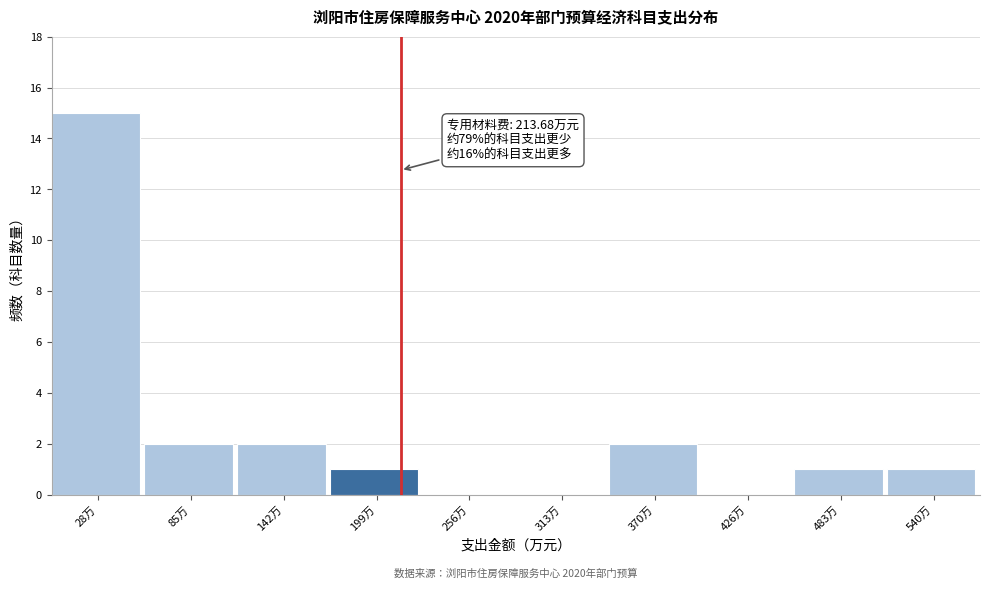

Over which range of the x-axis is the bar tallest?

0 to 60